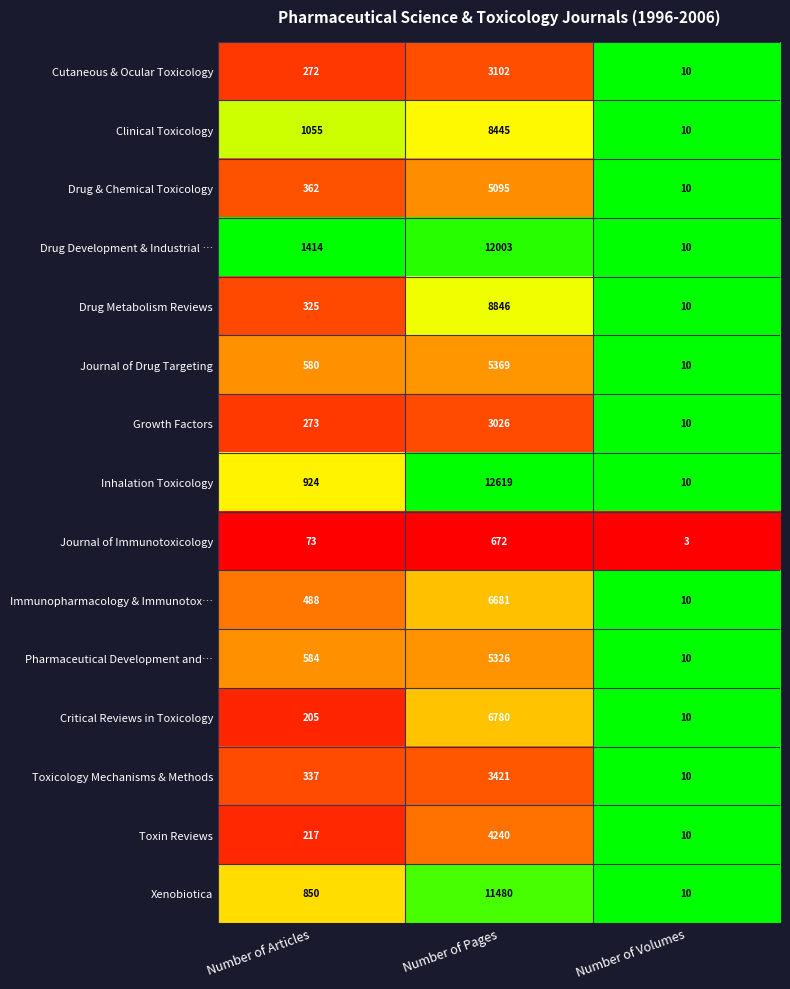

At which label does Inhalation Toxicology reach its peak?

Number of Pages